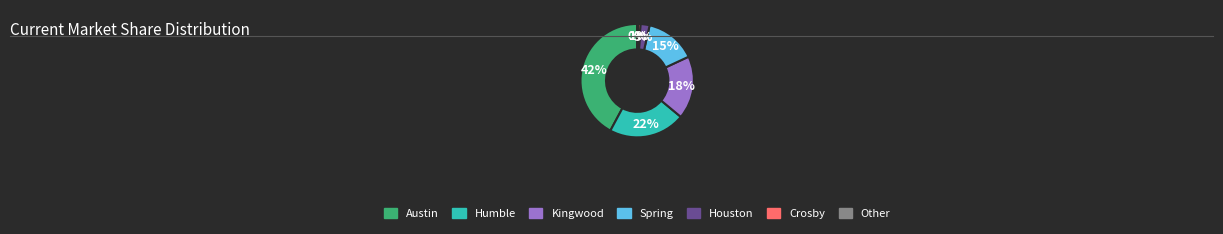

Is there a majority slice in this chart?

No